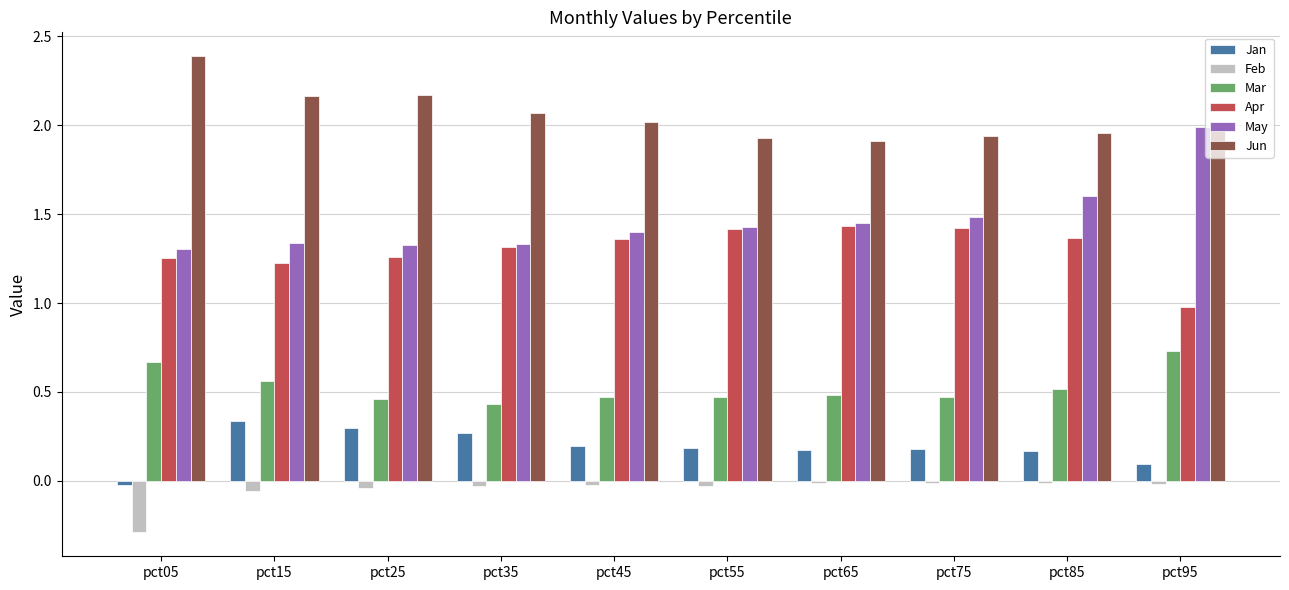

Which series changed the most between pct05 and pct15?

Jan